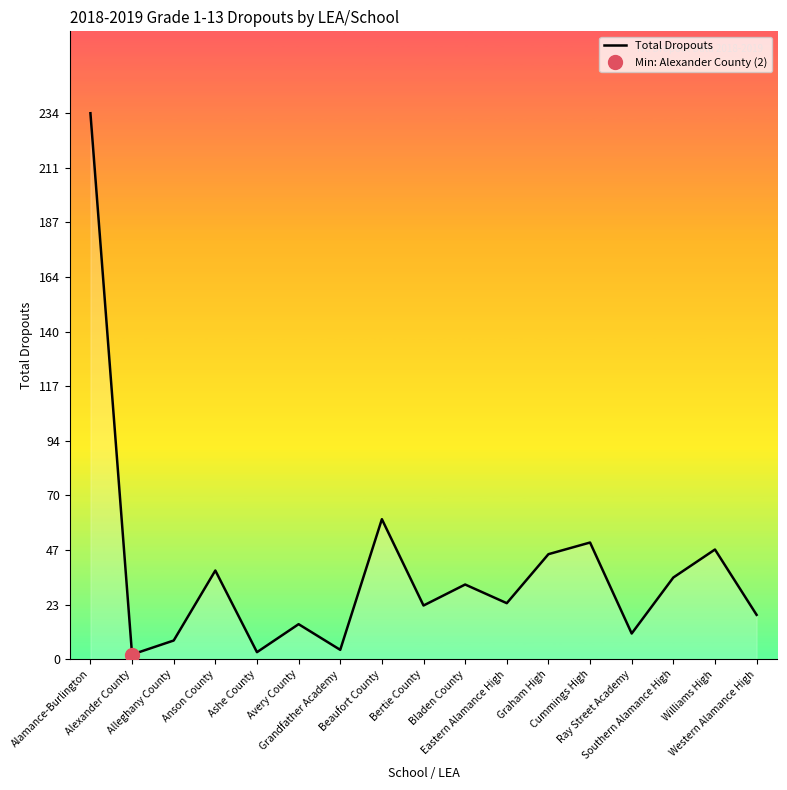

What is the smallest value displayed?

2